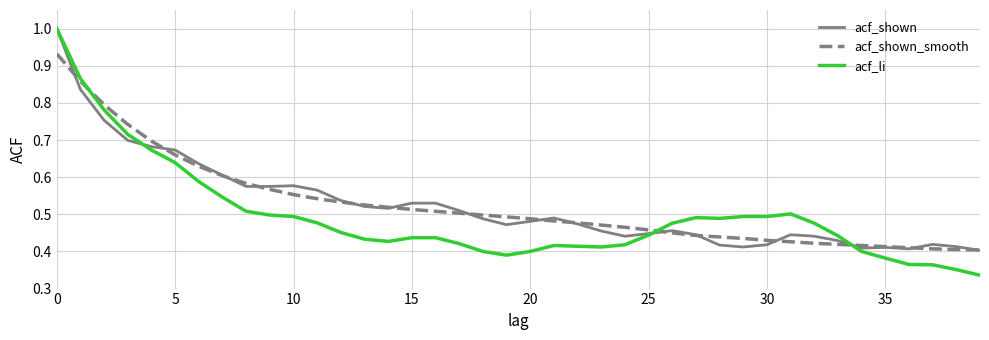

Which series has the largest range (max minus min)?

acf_li